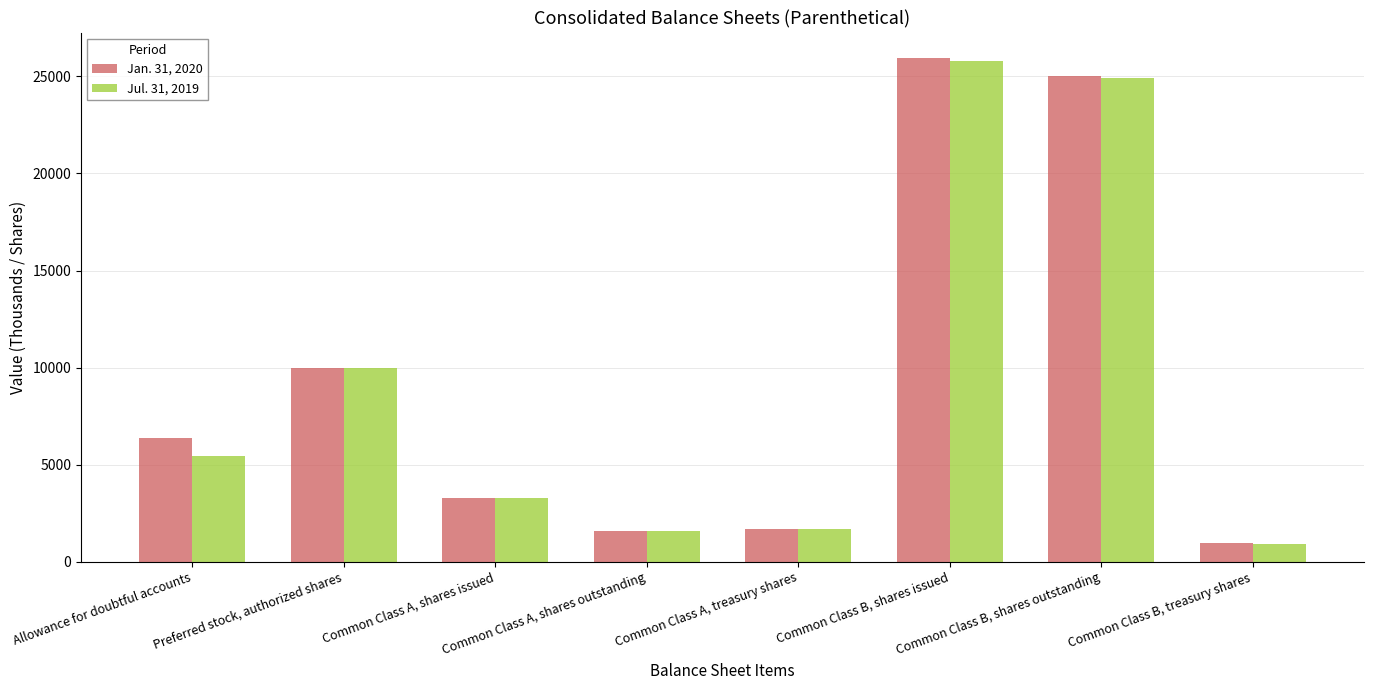

Reading left to right, list all the values displayed in this chart.

Jan. 31, 2020: Allowance for doubtful accounts=6362	Preferred stock, authorized shares=10000	Common Class A, shares issued=3272	Common Class A, shares outstanding=1574	Common Class A, treasury shares=1698	Common Class B, shares issued=25961	Common Class B, shares outstanding=25016	Common Class B, treasury shares=945
Jul. 31, 2019: Allowance for doubtful accounts=5444	Preferred stock, authorized shares=10000	Common Class A, shares issued=3272	Common Class A, shares outstanding=1574	Common Class A, treasury shares=1698	Common Class B, shares issued=25803	Common Class B, shares outstanding=24895	Common Class B, treasury shares=908